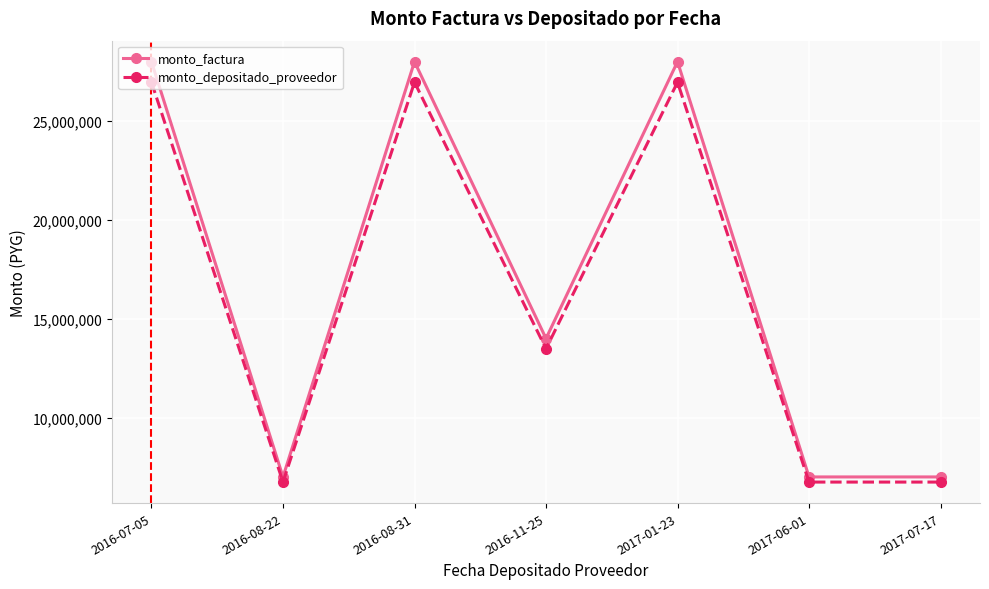

How many interior local peaks does the monto_factura series have?

2